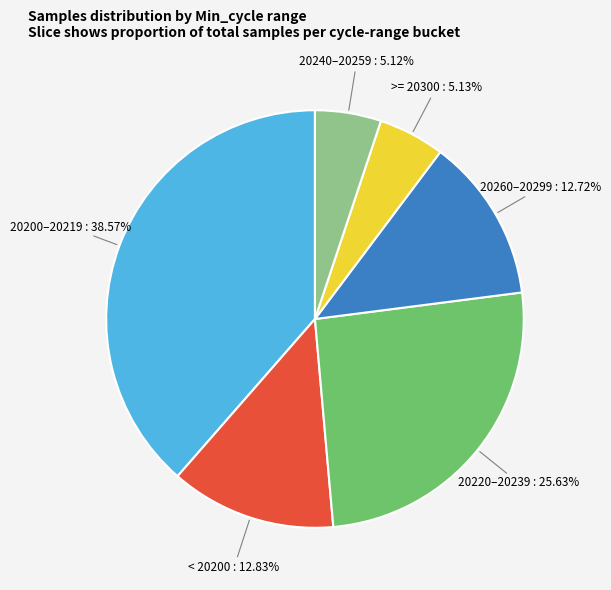

Is there a majority slice in this chart?

No